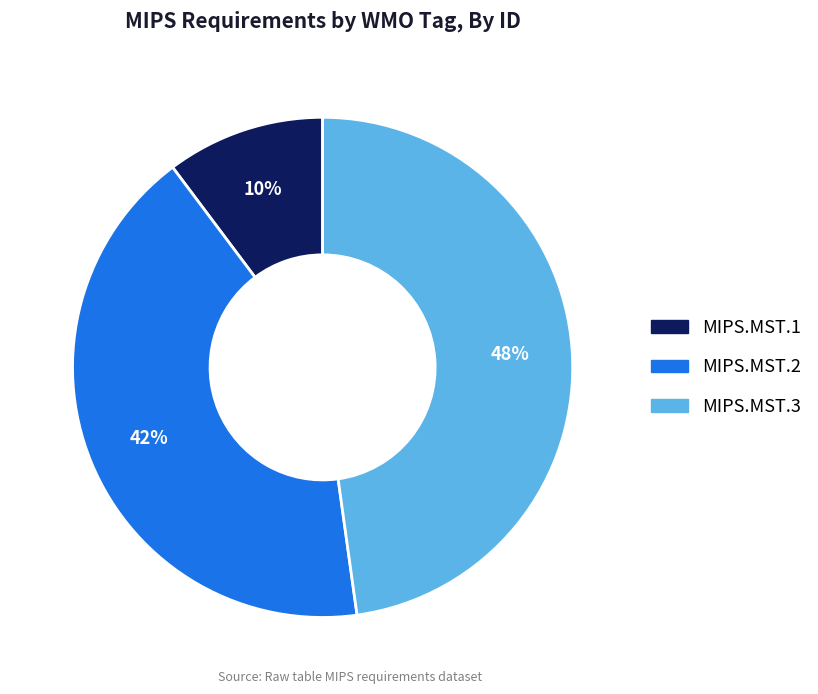

Is MIPS.MST.1 the majority of the pie?

No